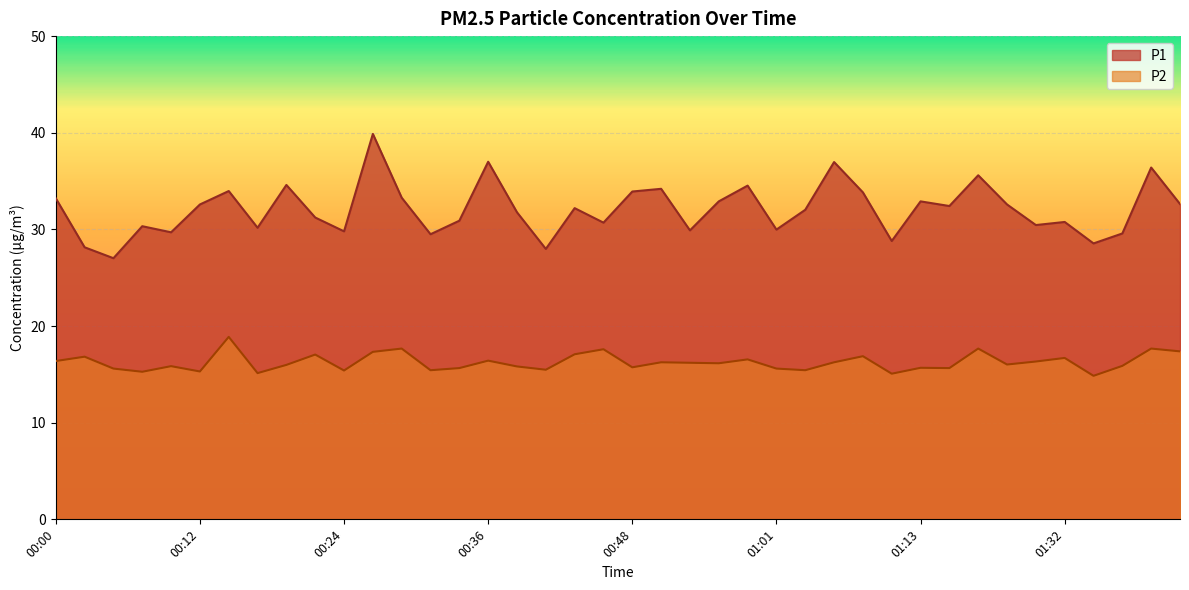

Rank the series by their maximum value, from lowest to highest.

P2, P1